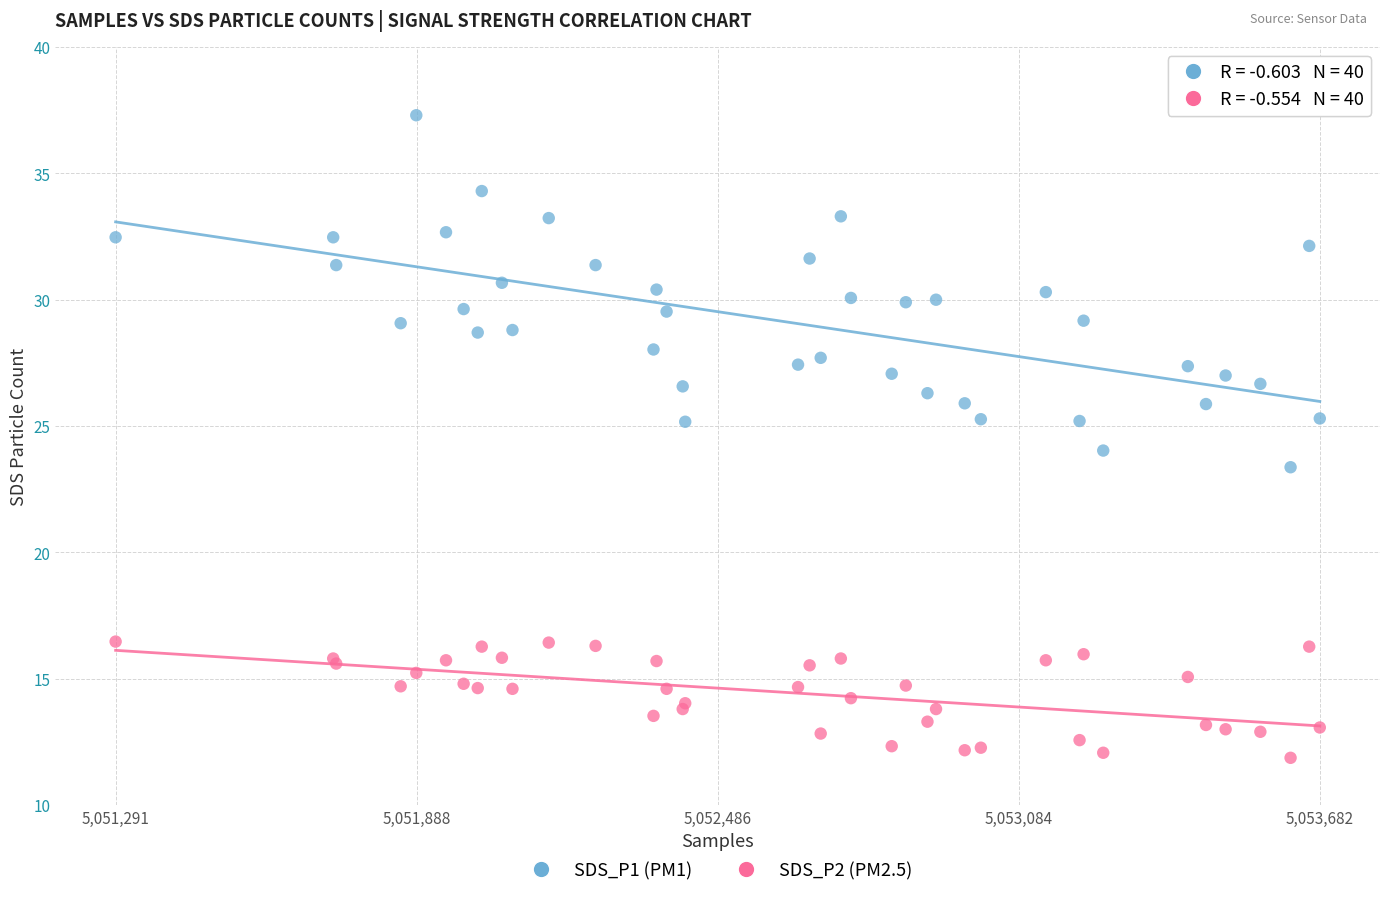

What are all the series names shown in the legend?

SDS_P1 (PM1), SDS_P2 (PM2.5)